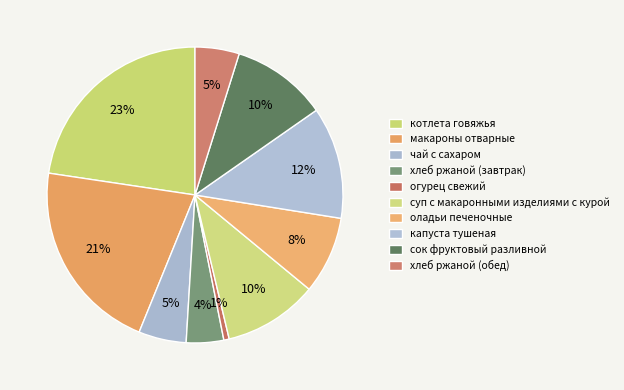

How many slices are in this pie chart?

10